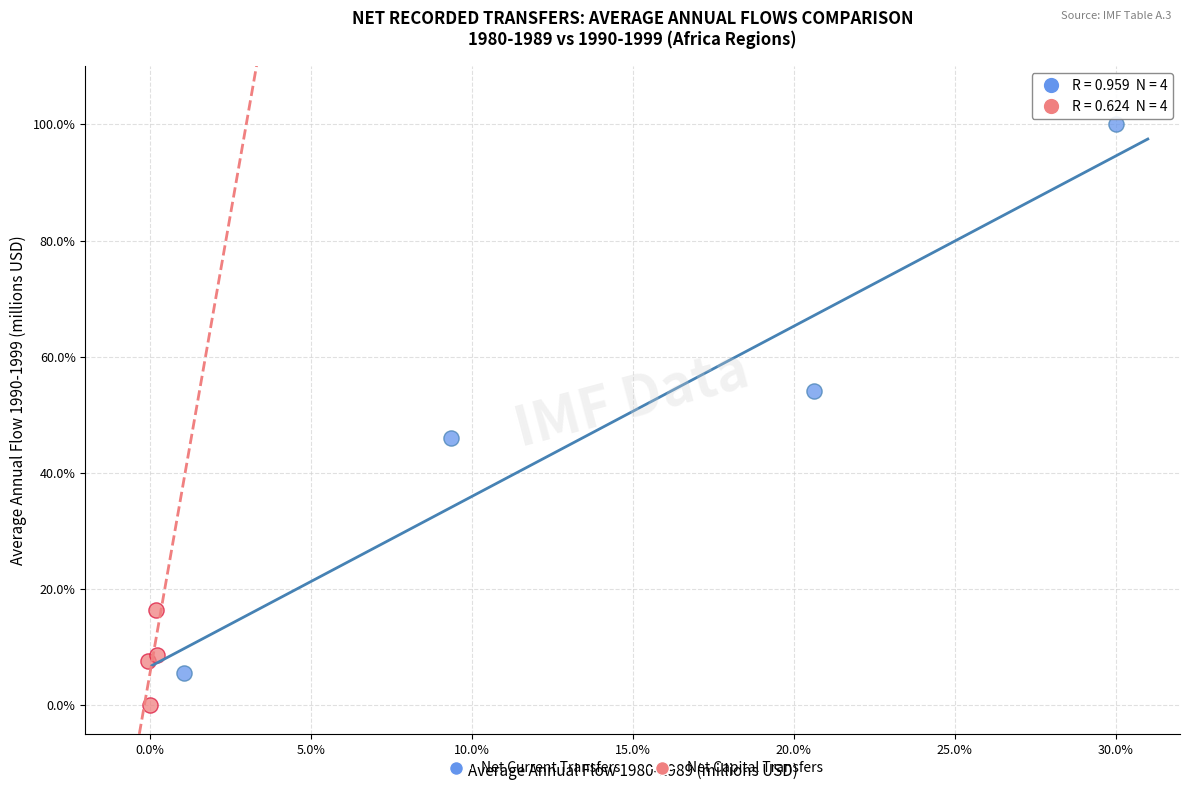

Which series has the largest Y range (max minus min)?

Net Current Transfers